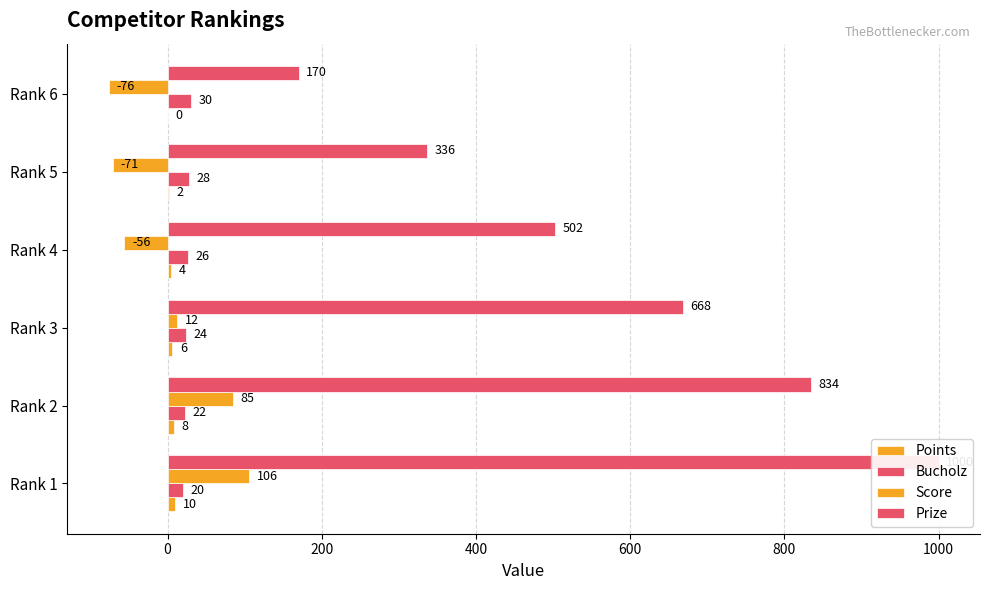

Which series has the largest total across all categories?

Prize